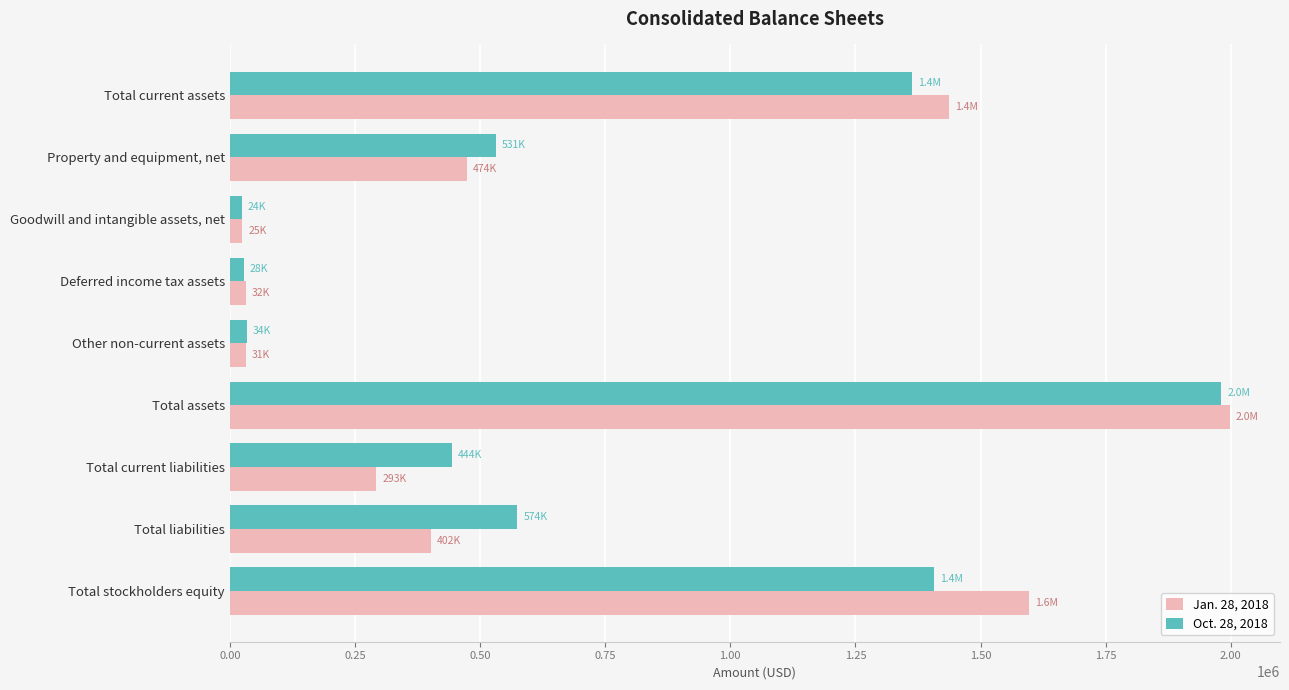

At how many categories does at least one series exceed 210302?

6